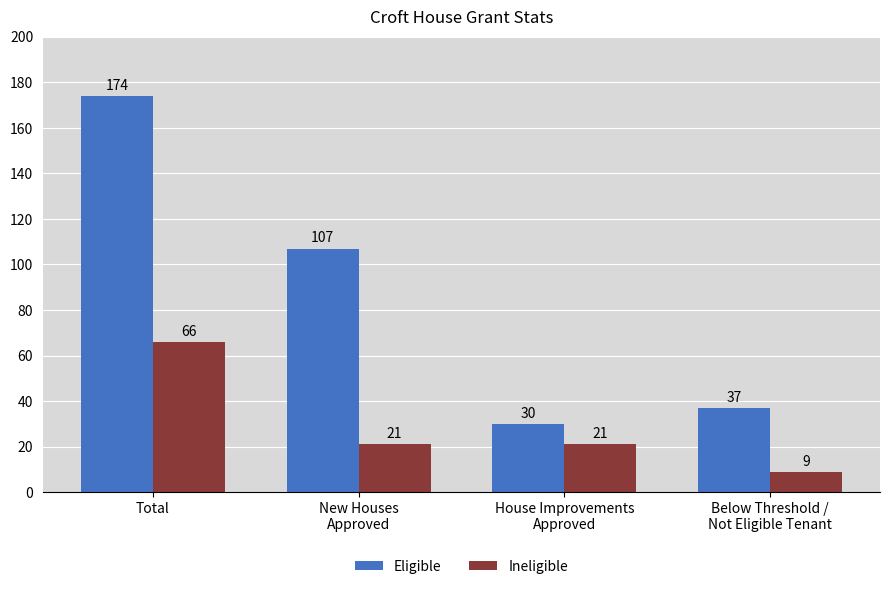

Reading left to right, extract all data points from this chart.

Eligible: 174	107	30	37
Ineligible: 66	21	21	9